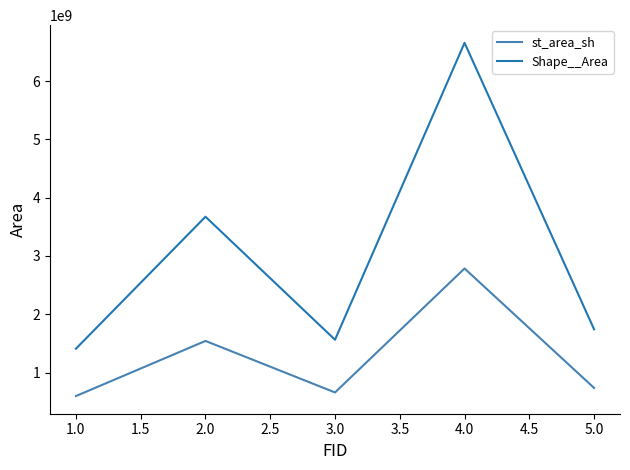

What are all the series names shown in the legend?

st_area_sh, Shape__Area